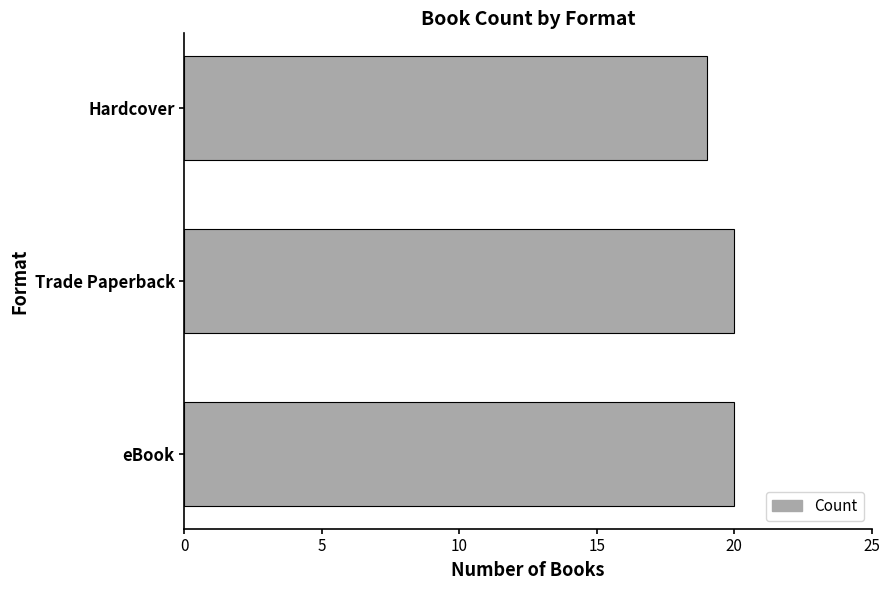

Is it true that the value at eBook is 20?

True